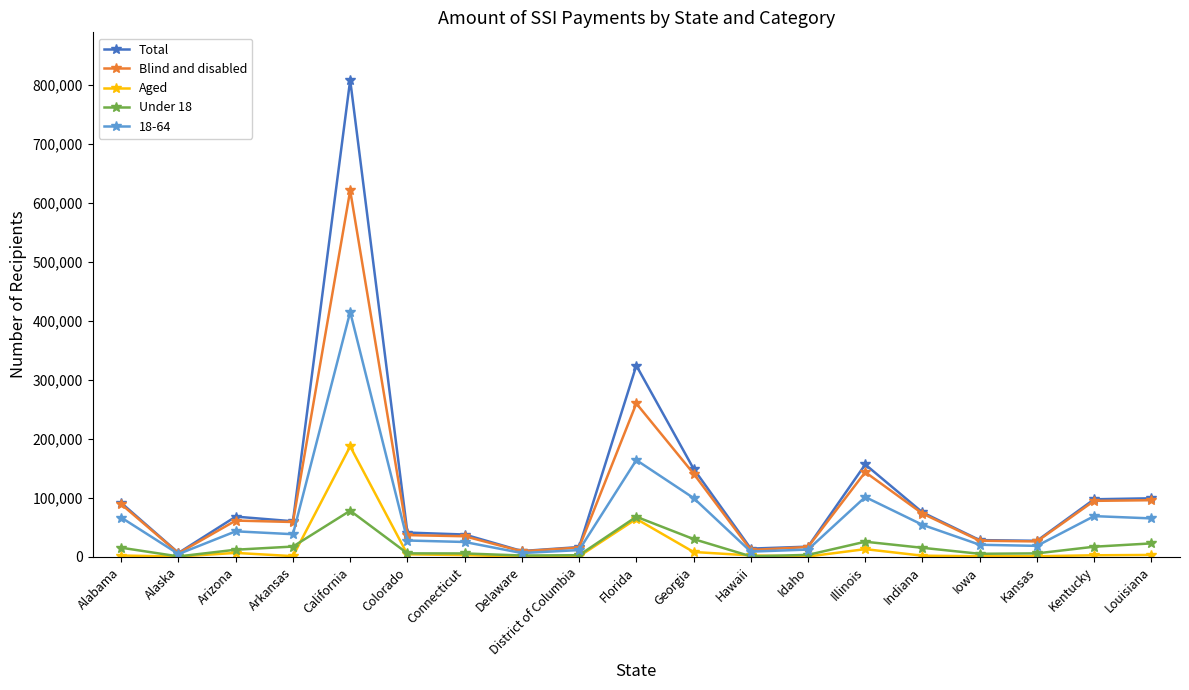

At which label does Blind and disabled first exceed 59116?

Alabama